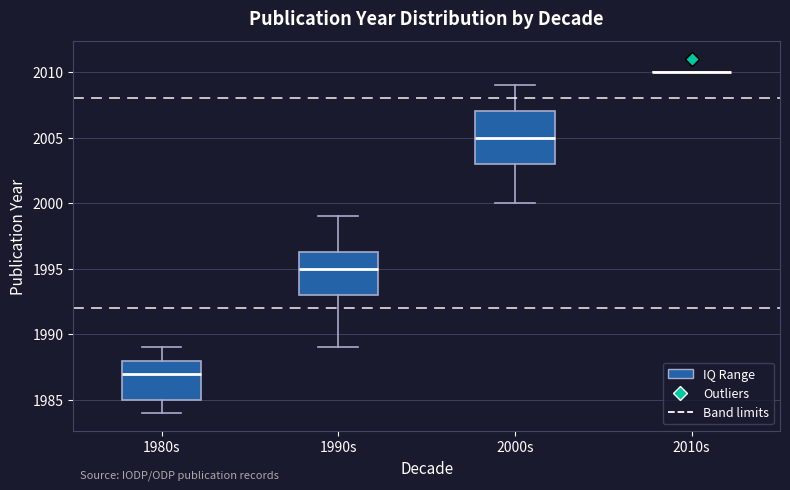

Where does the upper whisker of the box for 1980s end on the y-axis? The values are not printed on the chart, so give them approximately, as read against the axis.

1989.0